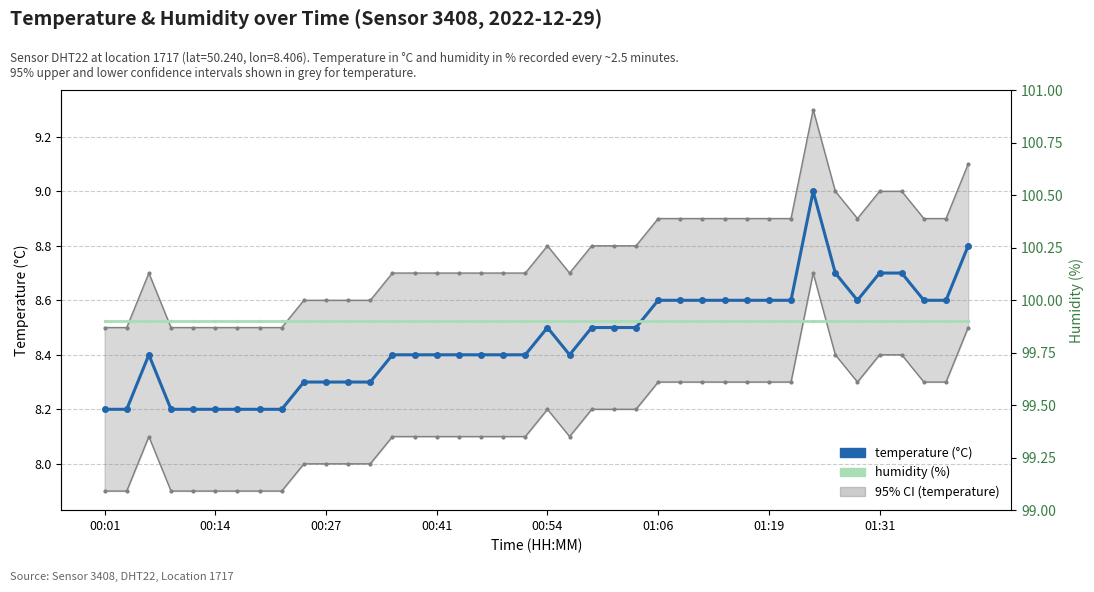

List the series in order of their peak value, lowest first.

temperature, humidity